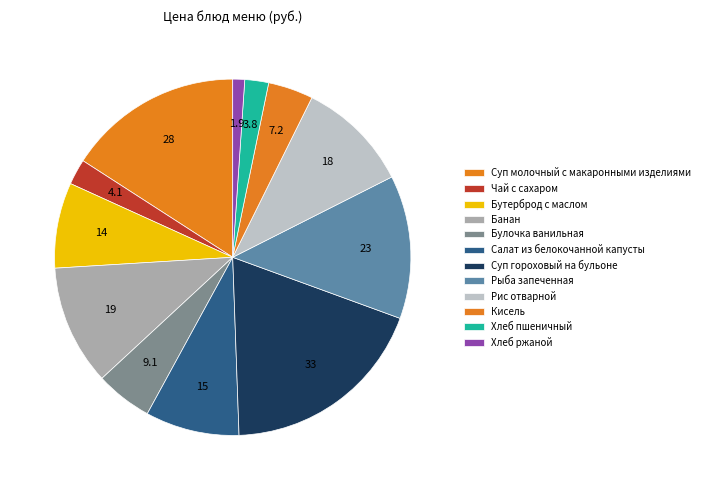

What is the ratio of the value at Рис отварной to the value at Суп молочный с макаронными изделиями?

0.6